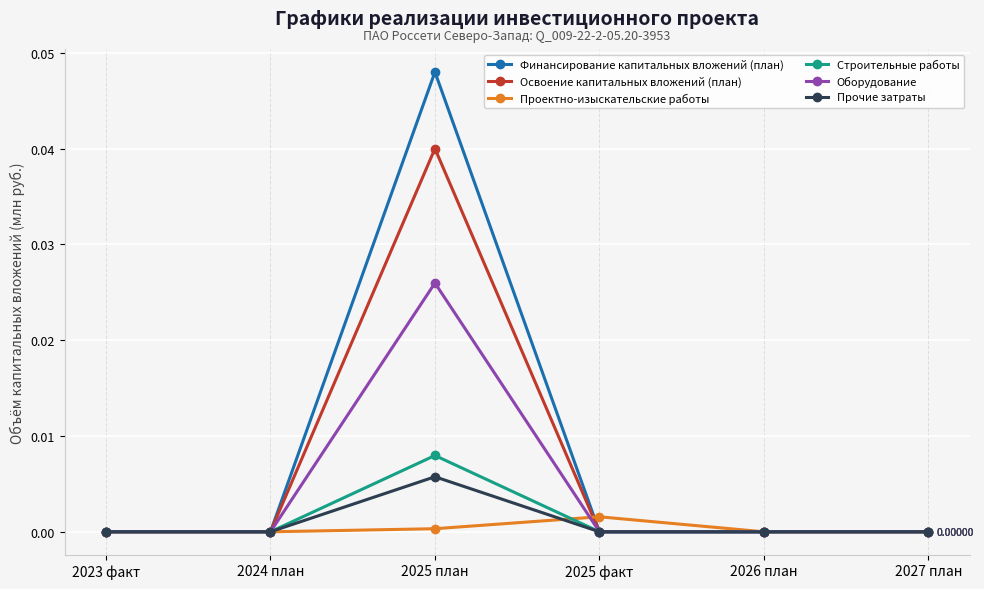

True or false: Проектно-изыскательские работы and Оборудование intersect in this chart.

True